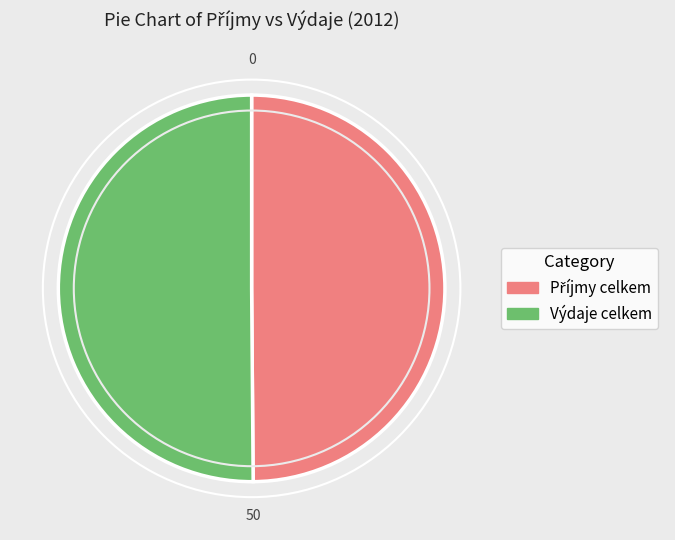

True or false: Výdaje celkem accounts for 58% of the total.

False